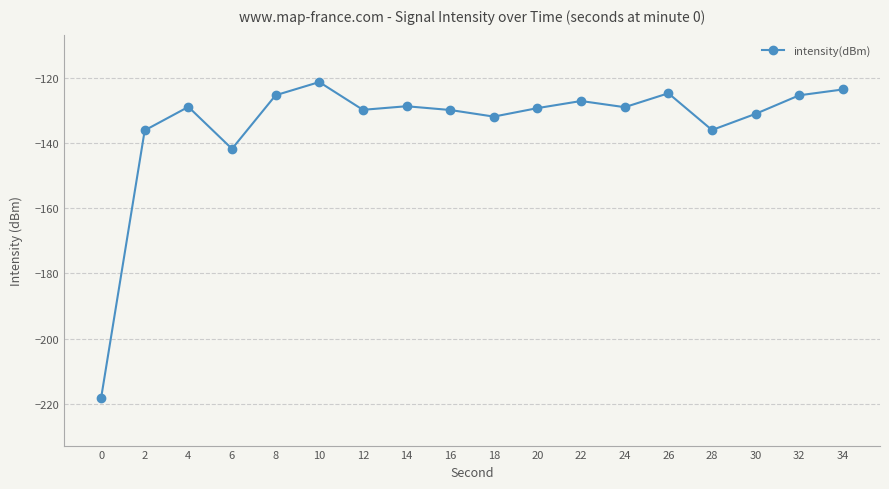

Count the number of categories in the chart.

18